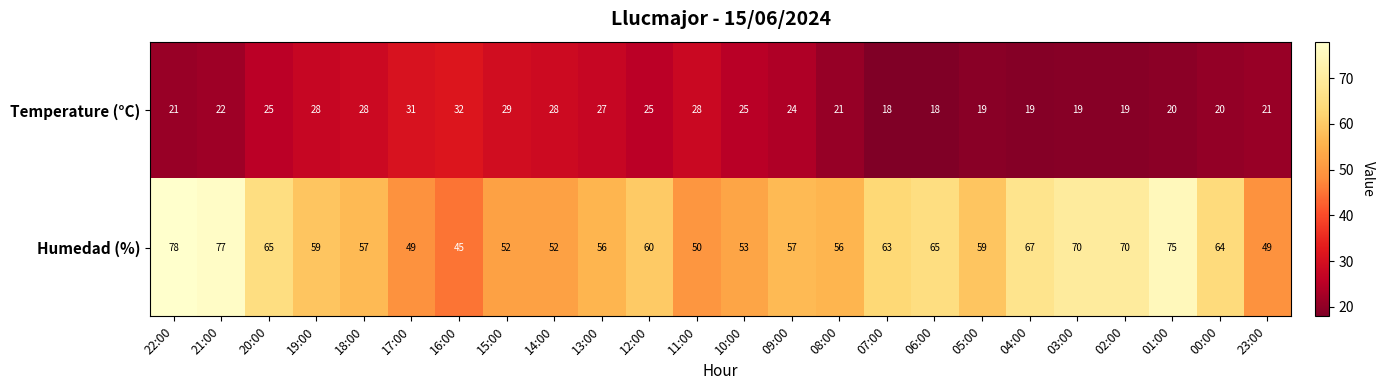

Is it true that Humedad (%) equals 59 at 19:00?

True